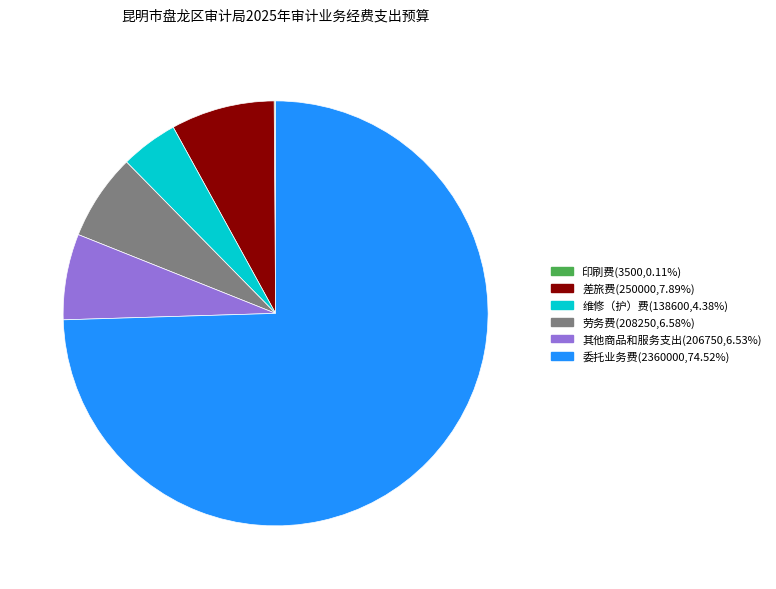

Is the sum of 委托业务费(2360000,74.52%) and 差旅费(250000,7.89%) greater than half?

Yes